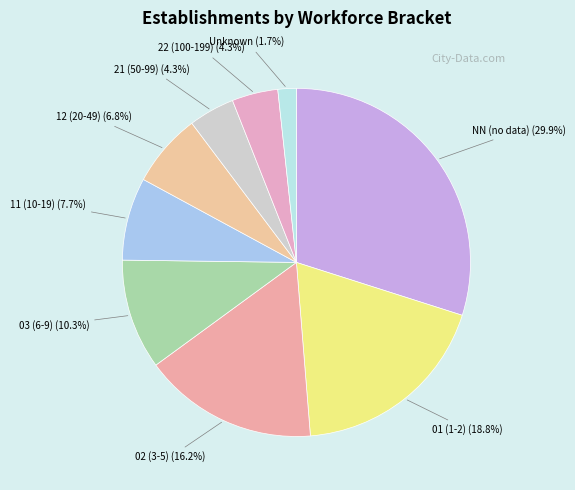

How many slices are in this pie chart?

9